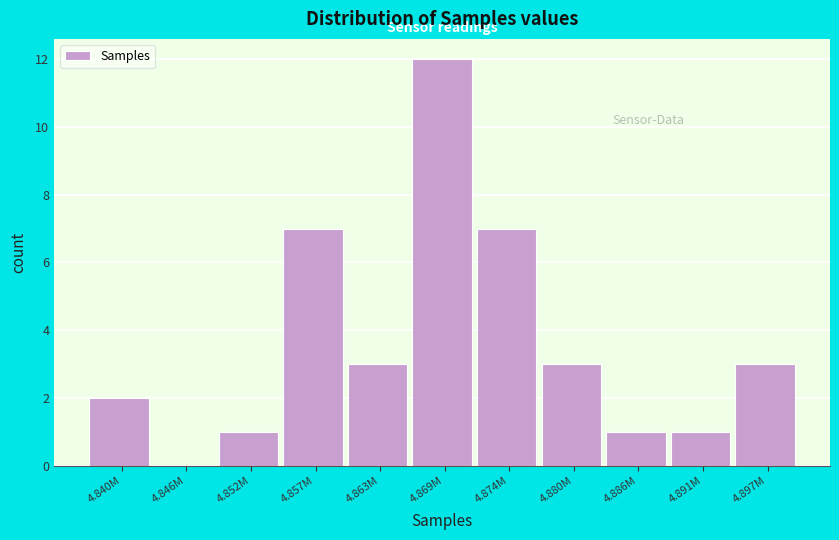

Reading right to left, list all the values displayed in this chart.

4.897M=3	4.891M=1	4.886M=1	4.880M=3	4.874M=7	4.869M=12	4.863M=3	4.857M=7	4.852M=1	4.846M=0	4.840M=2